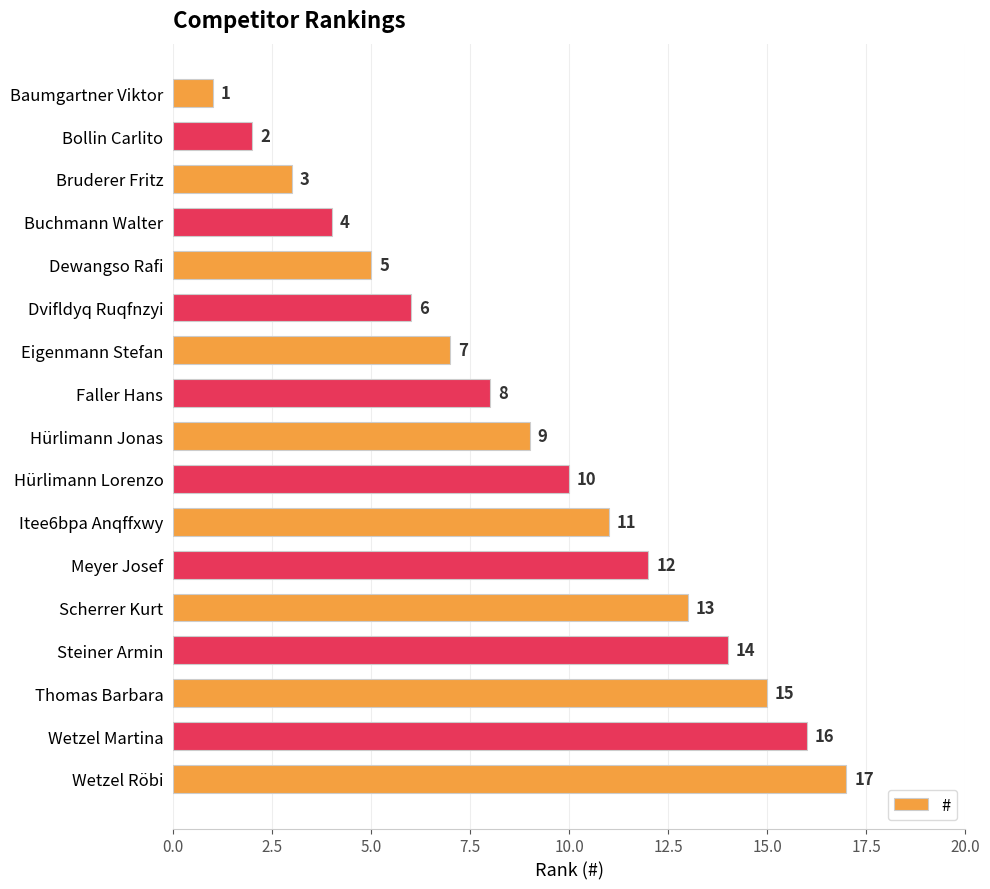

What is the maximum value shown in the chart?

17